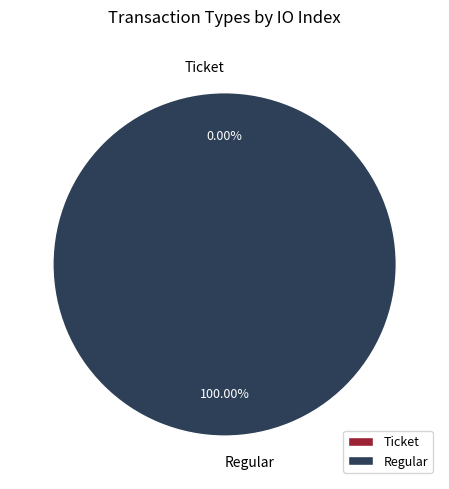

How many slices are in this pie chart?

2